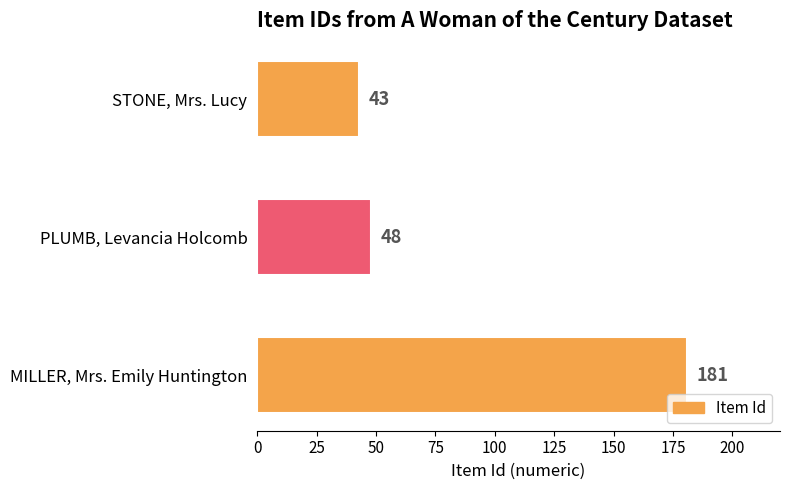

What is the change in value from STONE, Mrs. Lucy to PLUMB, Levancia Holcomb?

+5